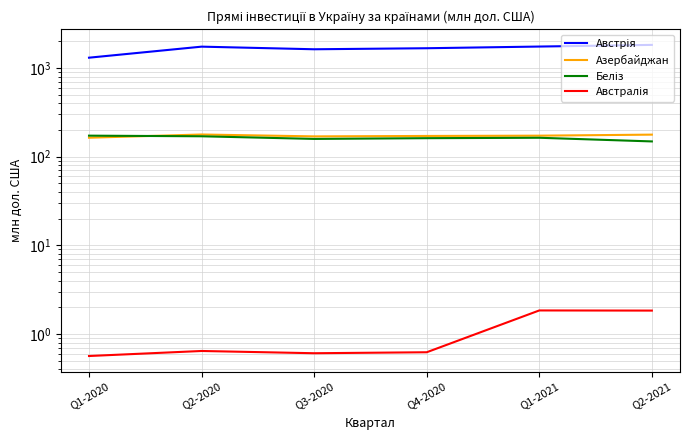

At which label does Австрія reach its minimum?

Q1-2020